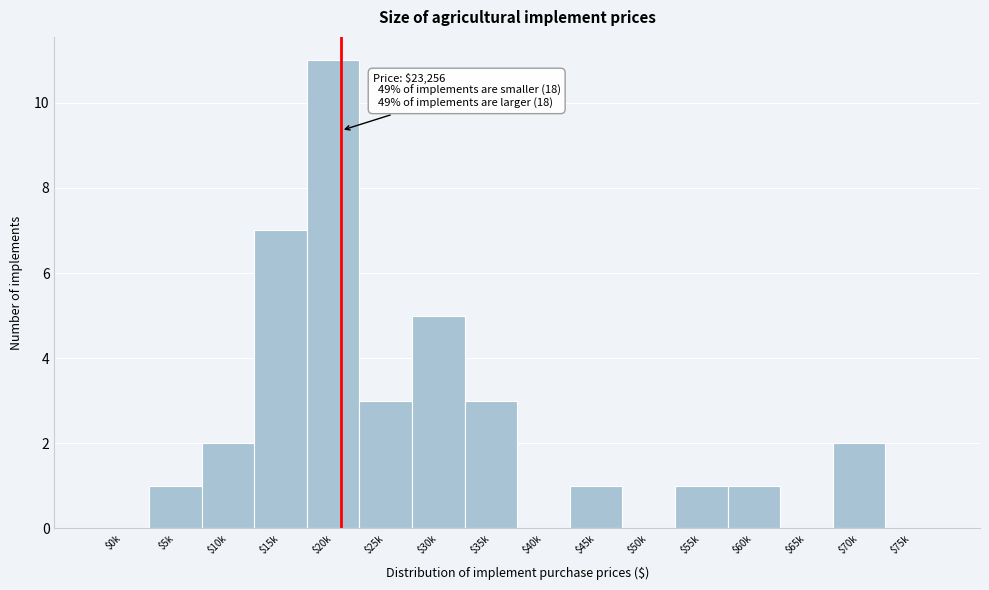

What is the maximum value shown in the chart?

11